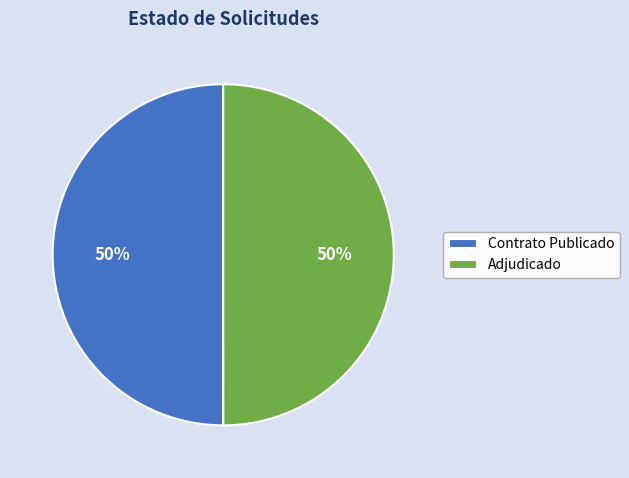

To the nearest percent, what is the average slice percentage?

50%